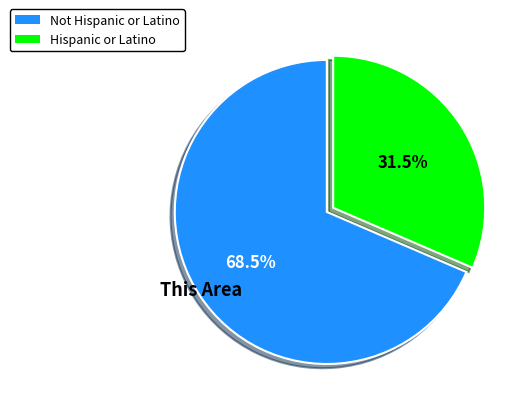

Approximately how many times larger is the value at Not Hispanic or Latino compared to Hispanic or Latino?

2.2